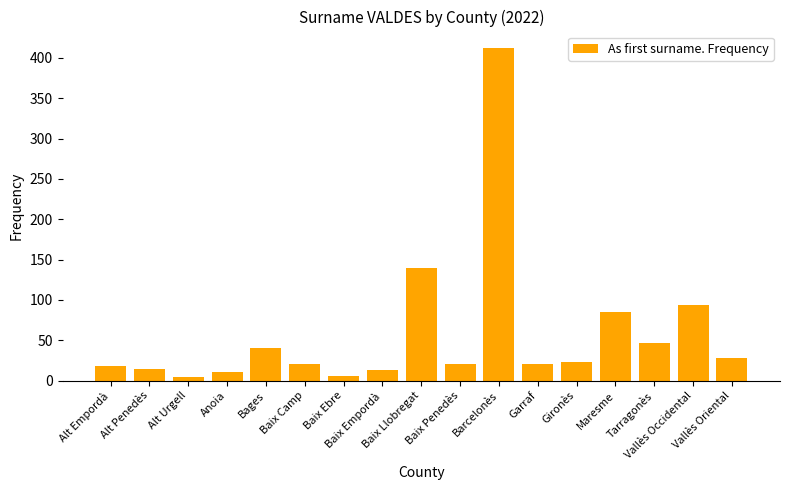

What is the maximum value shown in the chart?

412